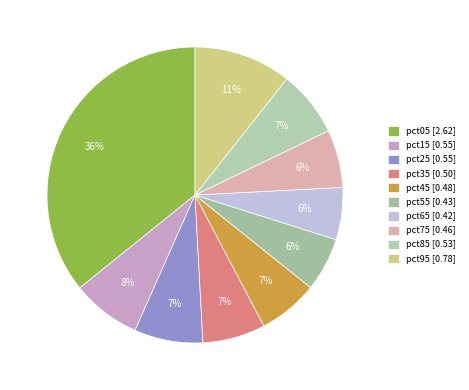

What percentage is the pct85 slice, to the nearest percent?

7%